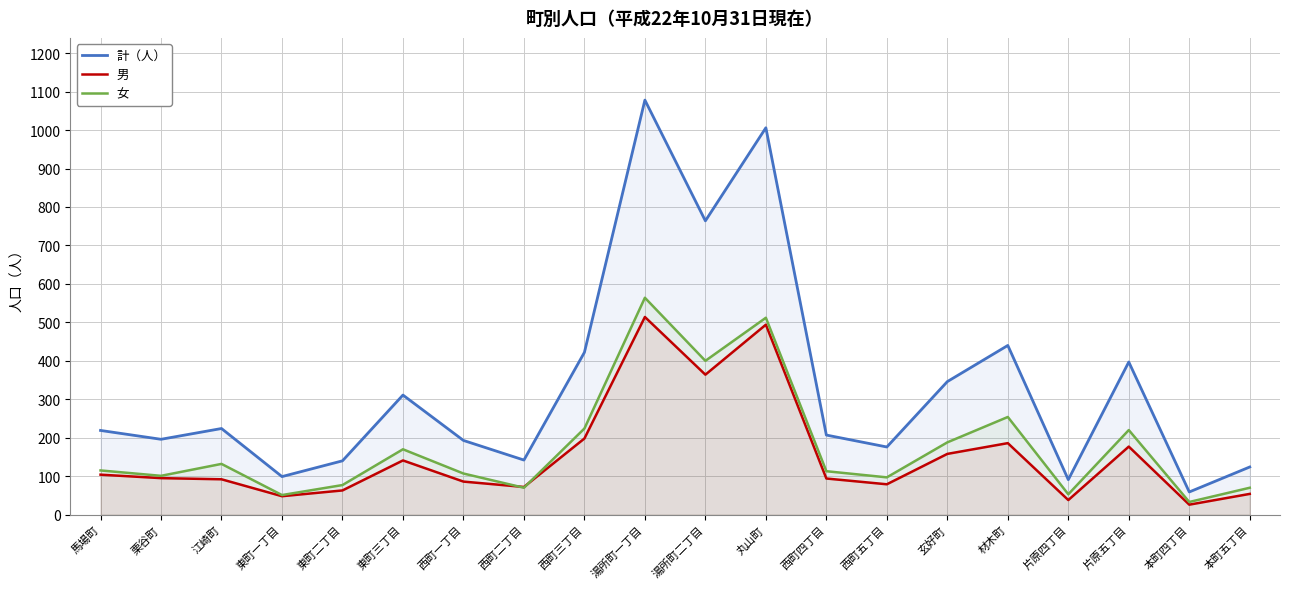

At which label does 計（人） first exceed 219?

江崎町